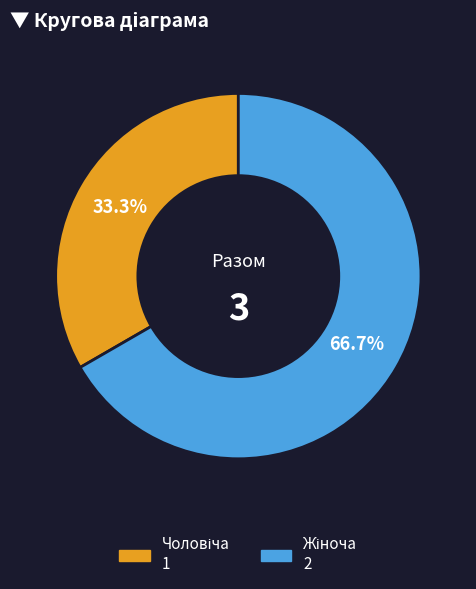

How much of the chart is everything except Чоловіча?

66.7%